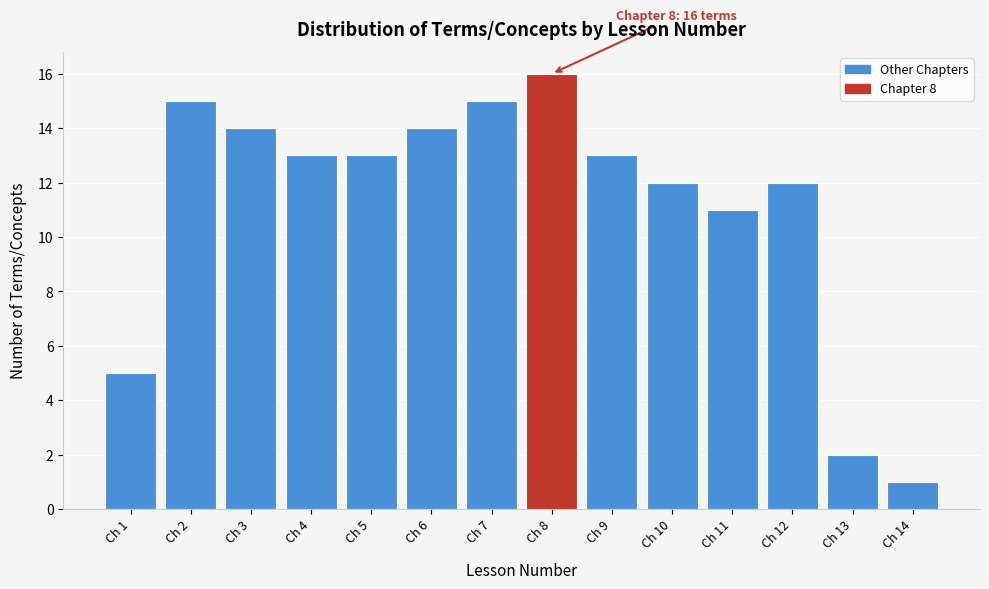

Reading left to right, list all the values displayed in this chart.

5	15	14	13	13	14	15	16	13	12	11	12	2	1